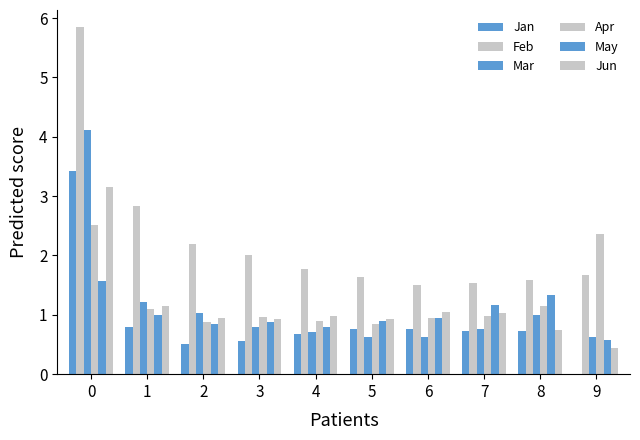

Which has a higher value, 1 or 8?

1